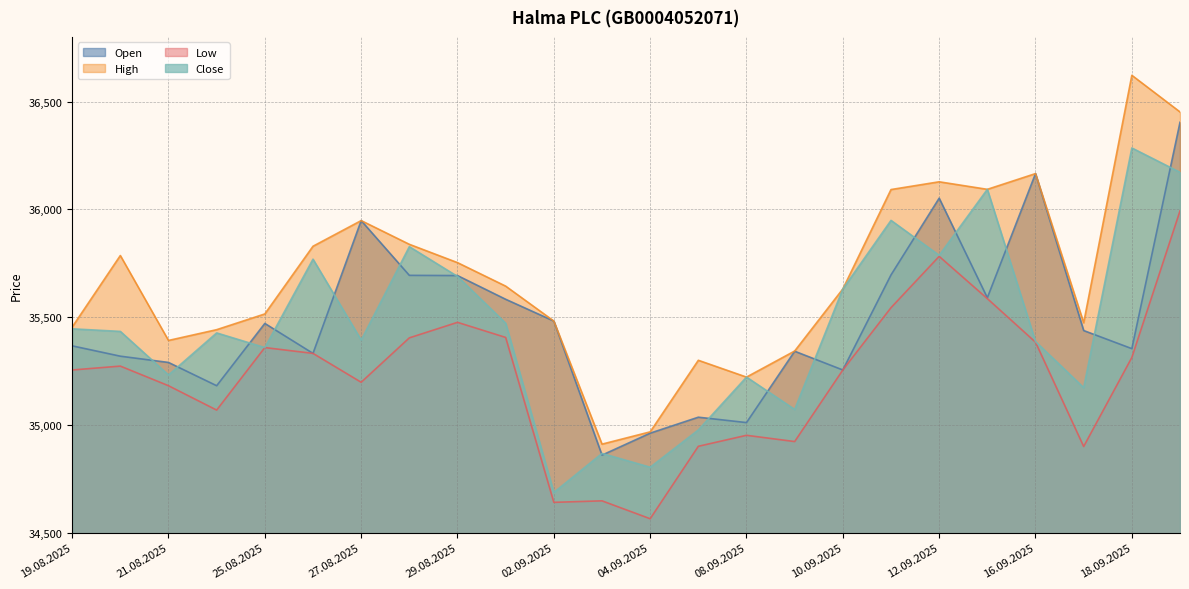

What is the difference between the Open values at 05.09.2025 and 10.09.2025?

219